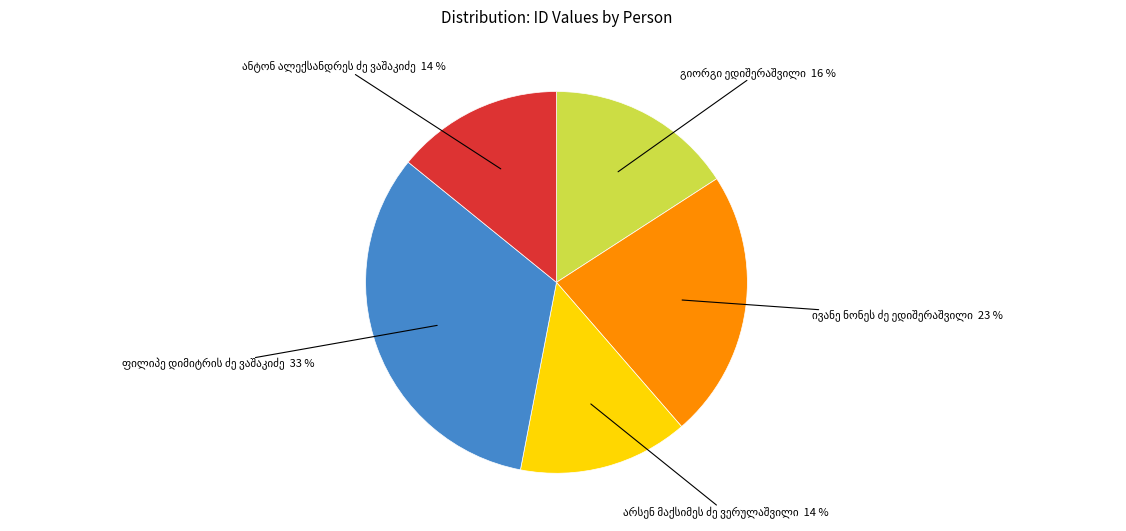

Is there a majority slice in this chart?

No